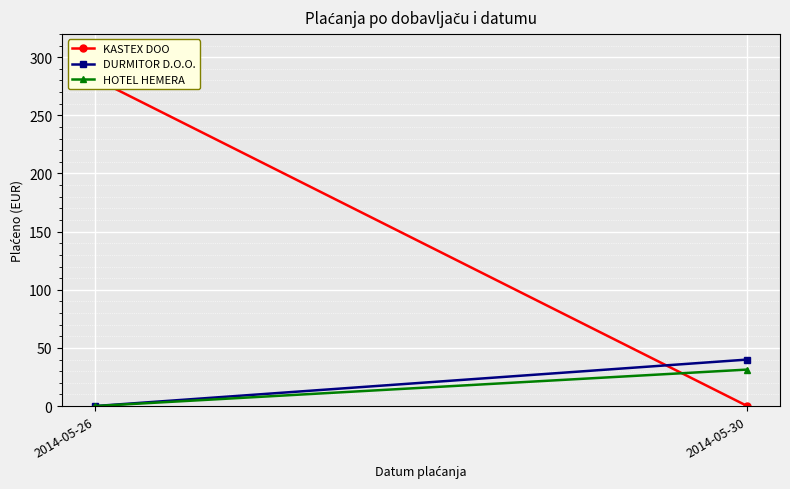

Which category has the lowest value across all series?

2014-05-30